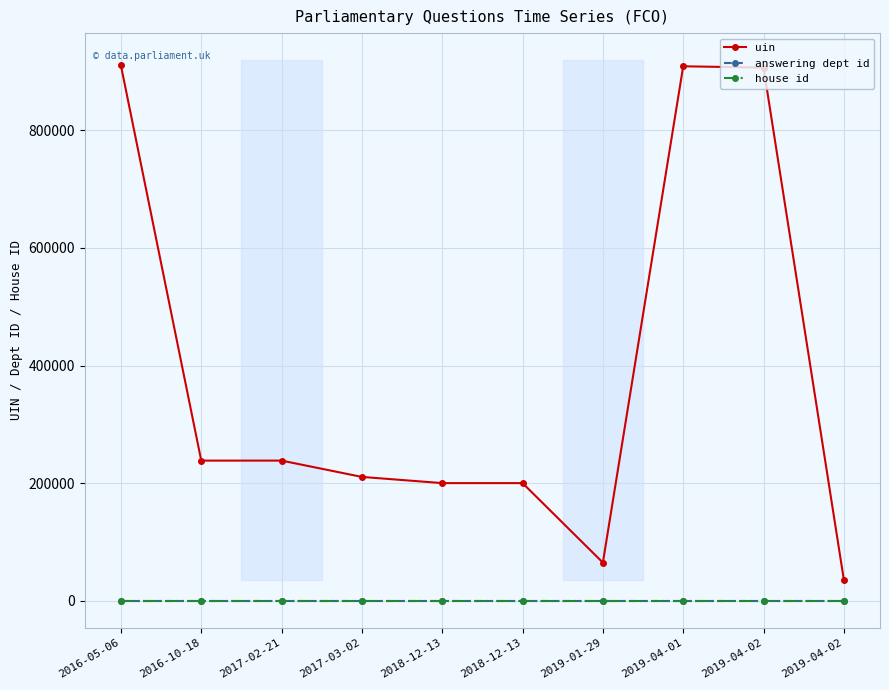

What is the minimum value shown in the chart?

1